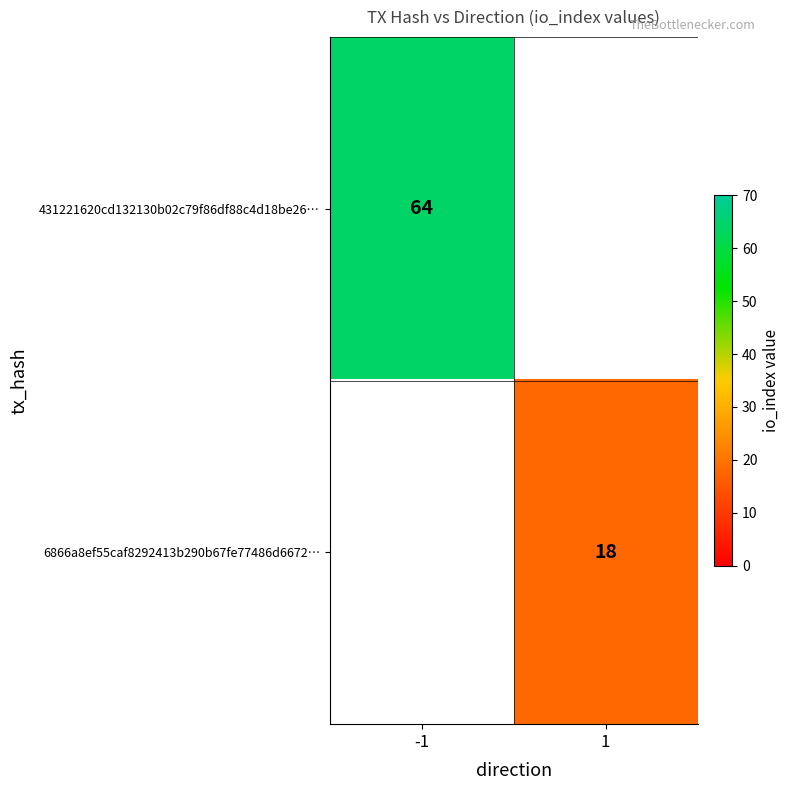

The value of 6866a8ef55caf8292413b290b67fe77486d6672… at 1 is 25. True or false?

False